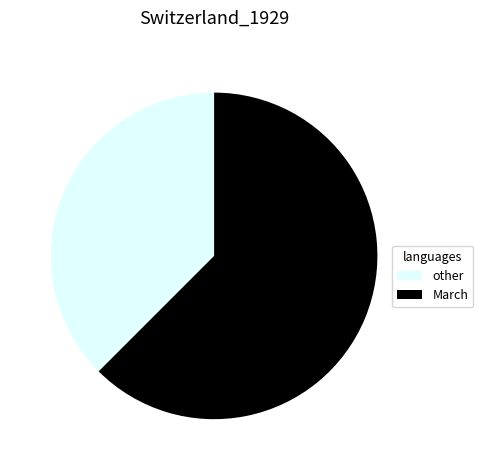

Is the sum of other and March greater than half?

Yes